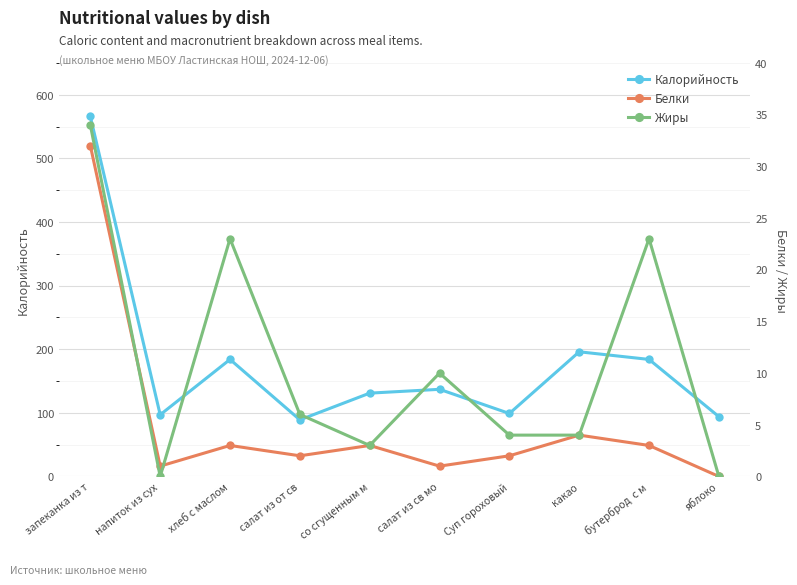

Reading right to left, extract all data points from this chart.

Калорийность: яблоко=94	бутерброд  с м=184	какао=196	Суп гороховый=99	салат из св мо=137	со сгущенным м=131	салат из от св=89	хлеб с маслом=184	напиток из сух=97	запеканка из т=566
Белки: яблоко=0	бутерброд  с м=3	какао=4	Суп гороховый=2	салат из св мо=1	со сгущенным м=3	салат из от св=2	хлеб с маслом=3	напиток из сух=1	запеканка из т=32
Жиры: яблоко=0	бутерброд  с м=23	какао=4	Суп гороховый=4	салат из св мо=10	со сгущенным м=3	салат из от св=6	хлеб с маслом=23	напиток из сух=0	запеканка из т=34